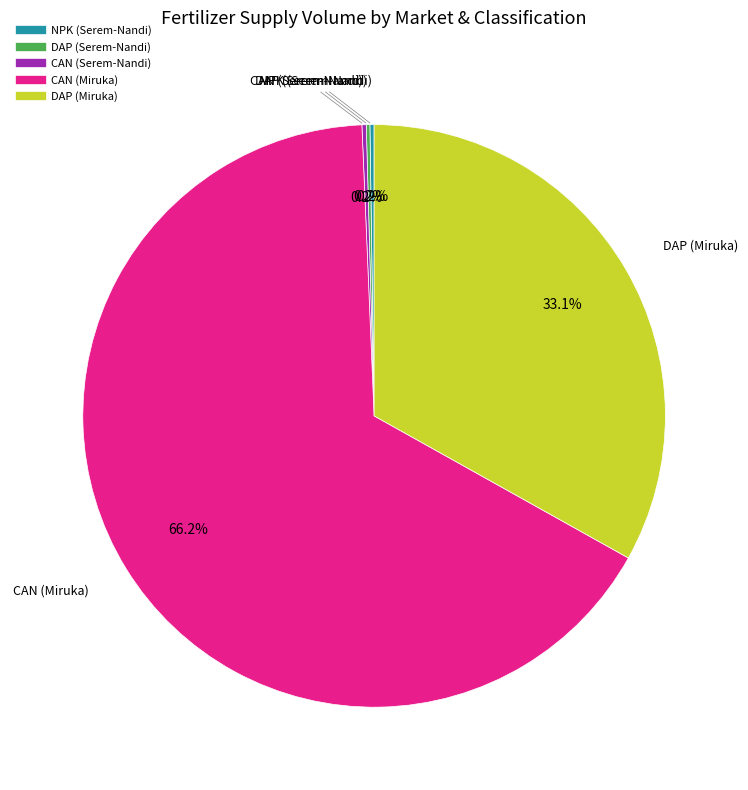

Which slice is the largest?

CAN (Miruka)